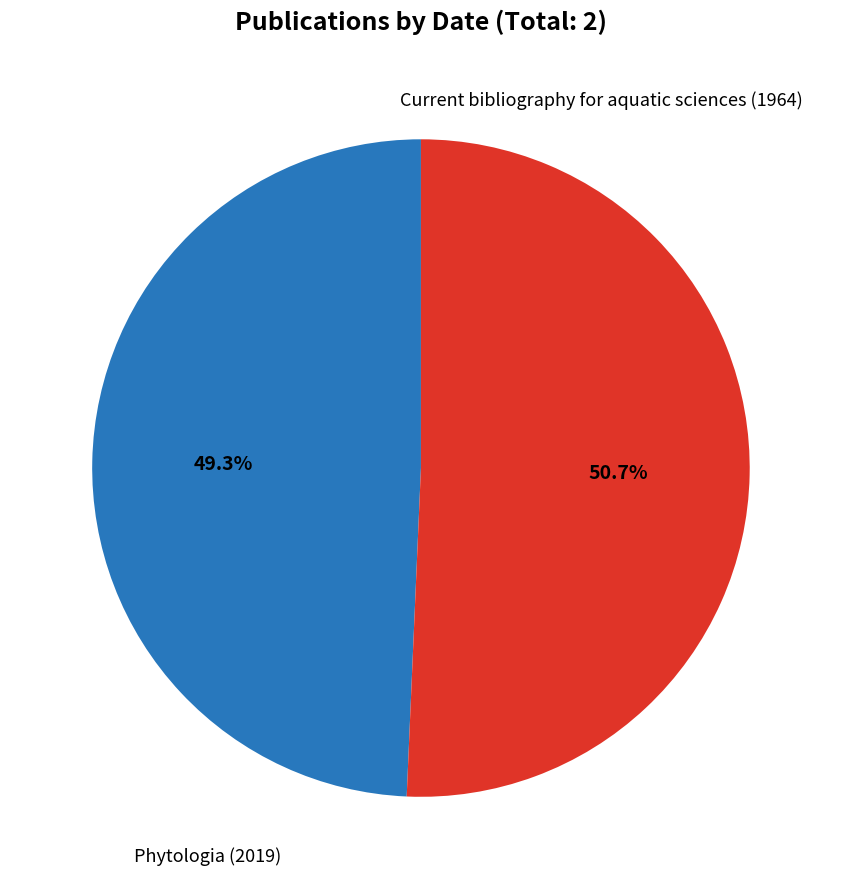

Is there a majority slice in this chart?

Yes